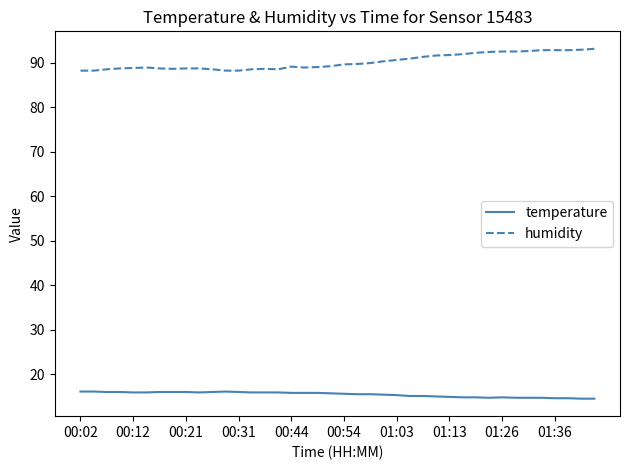

Which series has the largest total across all categories?

humidity